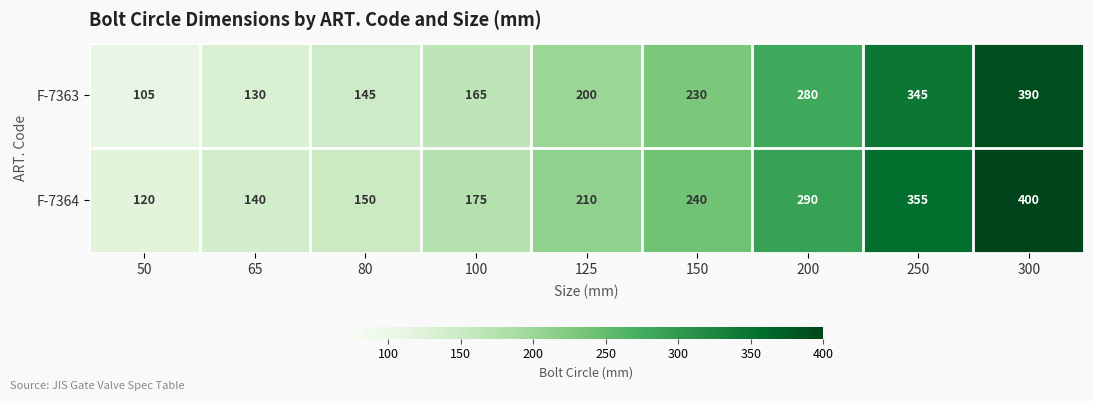

At 65, list the series in order from largest to smallest.

F-7364, F-7363